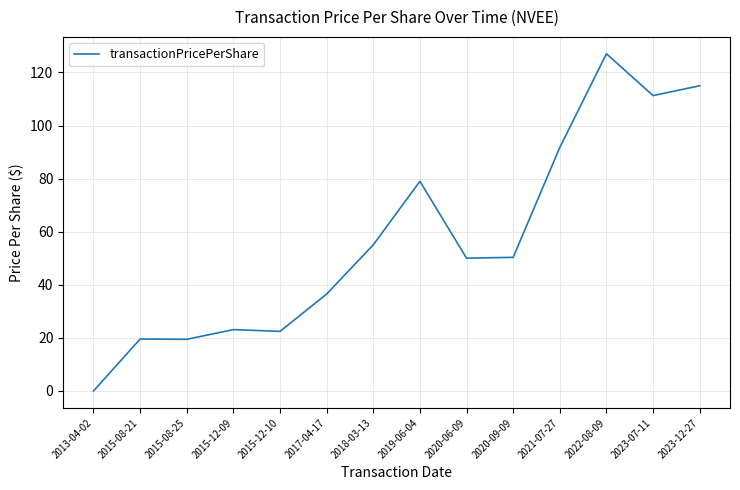

What is the greatest value displayed?

127.1